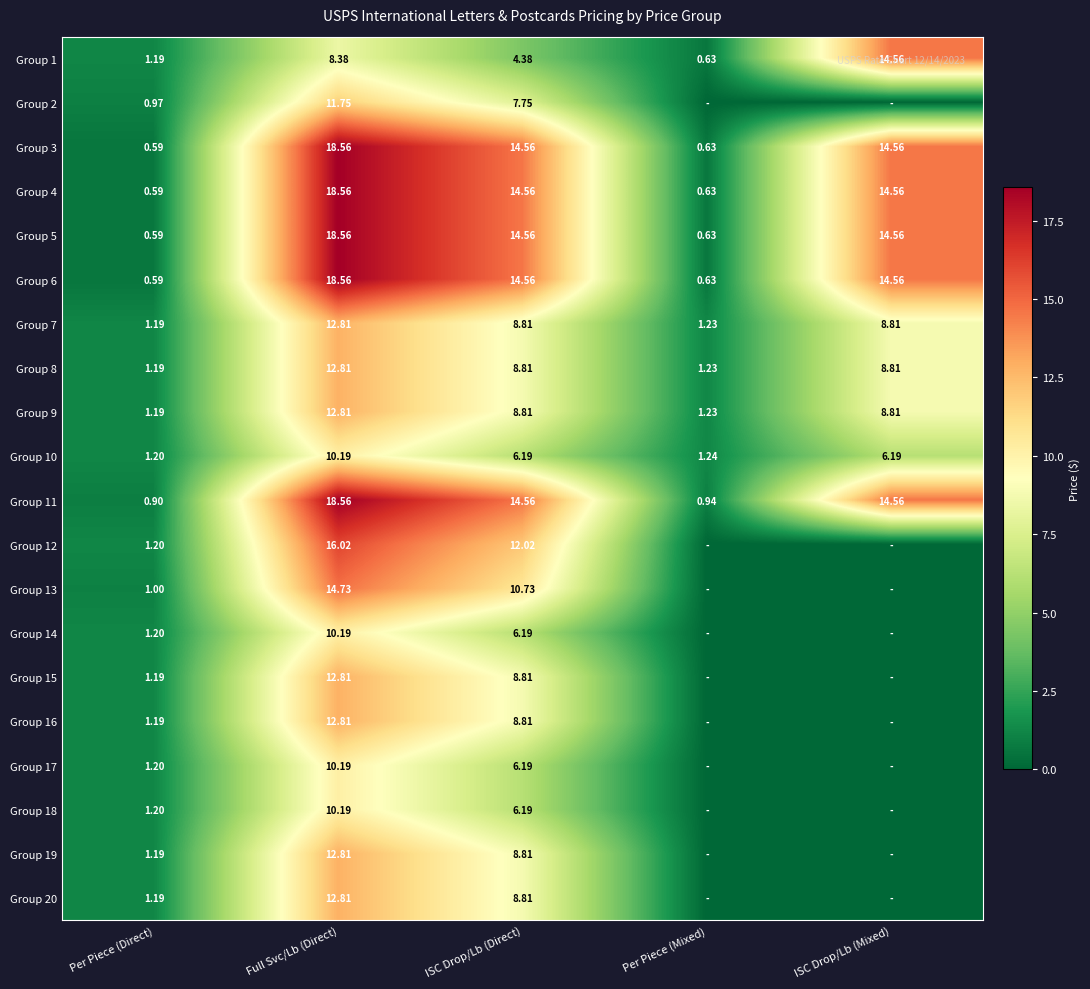

What is the difference between the Group 14 values at Full Svc/Lb (Direct) and Per Piece (Direct)?

9.0